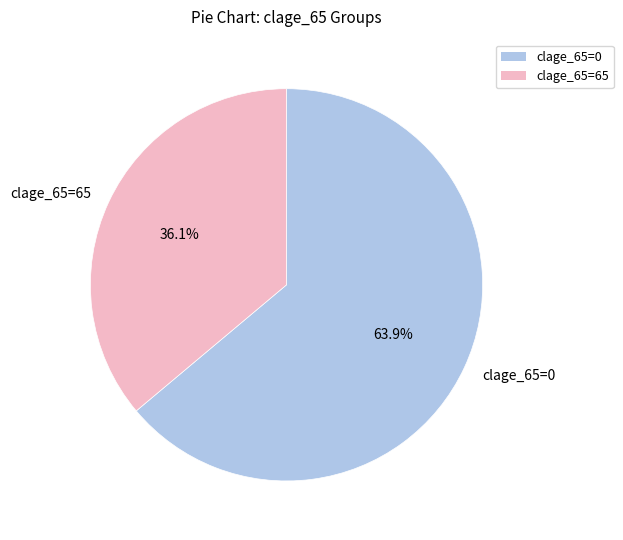

To the nearest percent, what is the difference between the largest and smallest slice percentages?

28%